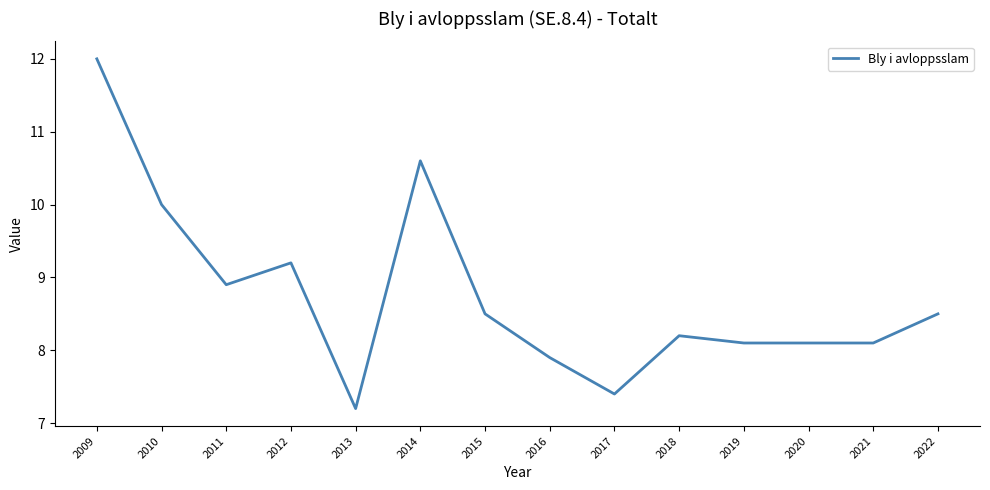

What is the approximate value at 2014?

10.6